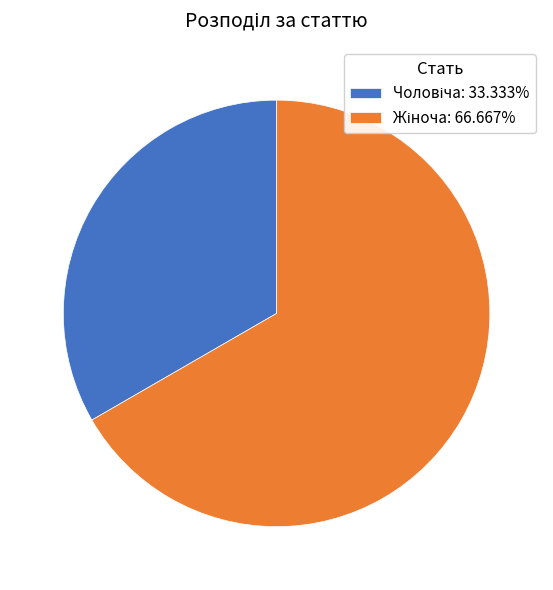

Is there a majority slice in this chart?

Yes